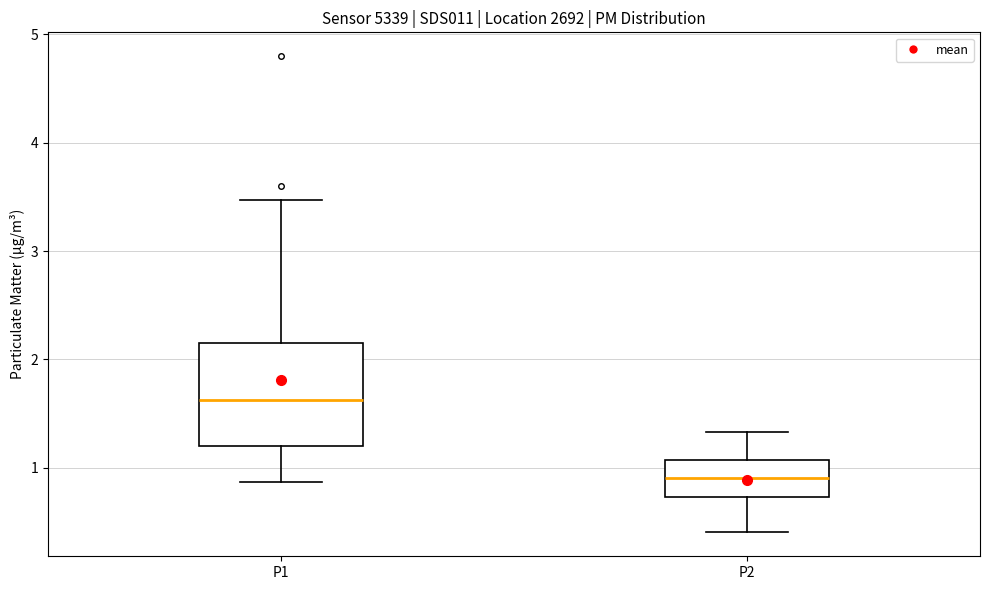

Reading left to right, transcribe this box plot: for each box, give where its median line is, the range the box spans, and where its two whiskers end, as read against the y-axis. The values are not printed on the chart, so give them approximately, as read against the axis.

P1: median 1.6, box 1.2 to 2.2, whiskers 0.9 to 3.5
P2: median 0.9, box 0.7 to 1.1, whiskers 0.4 to 1.3